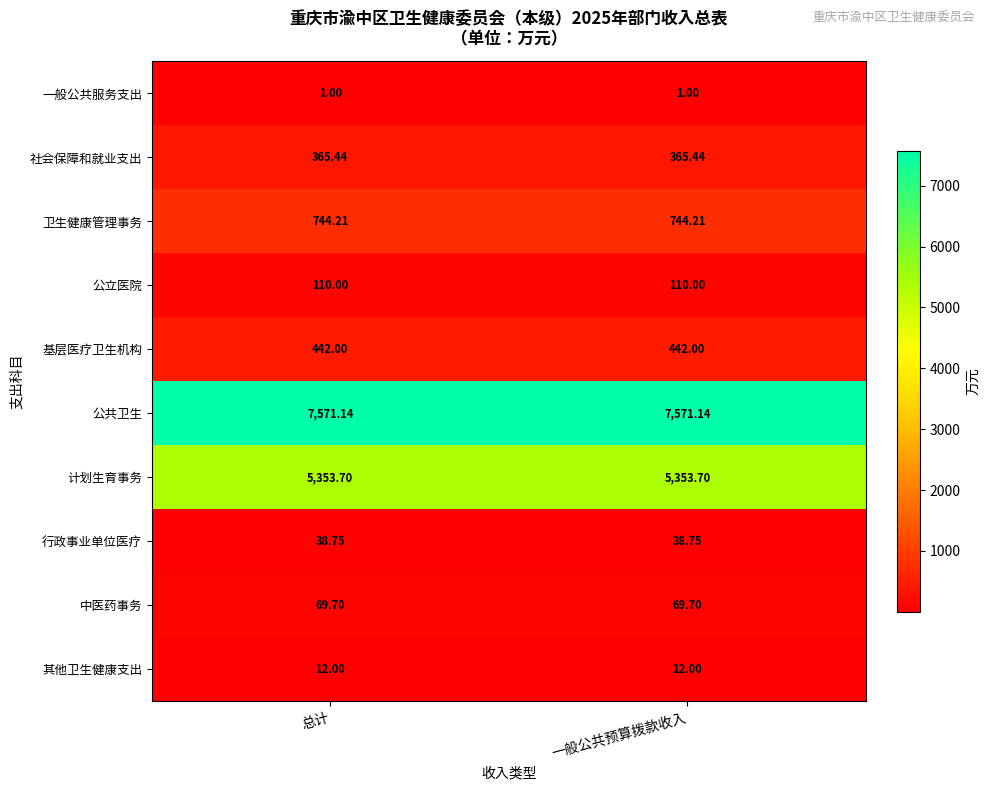

Rank the series by their maximum value, from lowest to highest.

一般公共服务支出, 其他卫生健康支出, 行政事业单位医疗, 中医药事务, 公立医院, 社会保障和就业支出, 基层医疗卫生机构, 卫生健康管理事务, 计划生育事务, 公共卫生